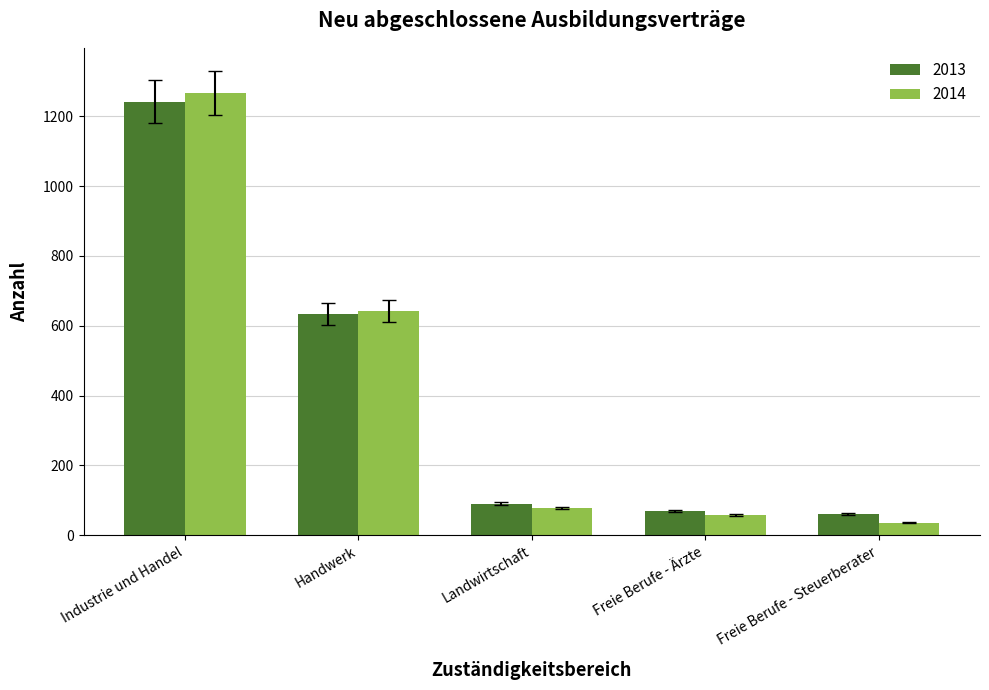

What is the approximate value of 2013 at Industrie und Handel?

1242